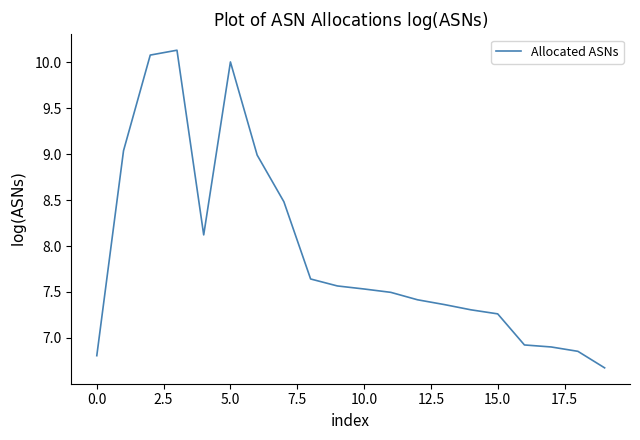

What is the difference between the maximum and minimum values?

3.5